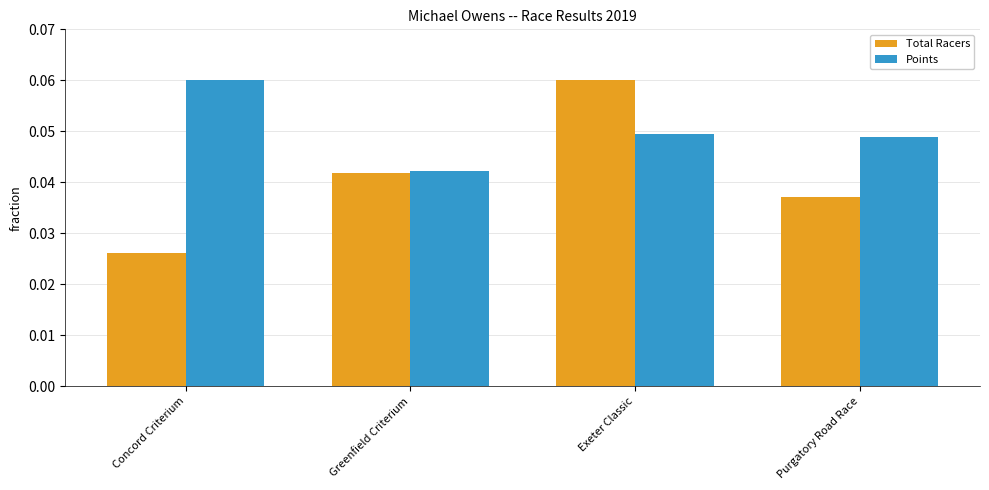

The value of Total Racers at Greenfield Criterium is 0.1. True or false?

False